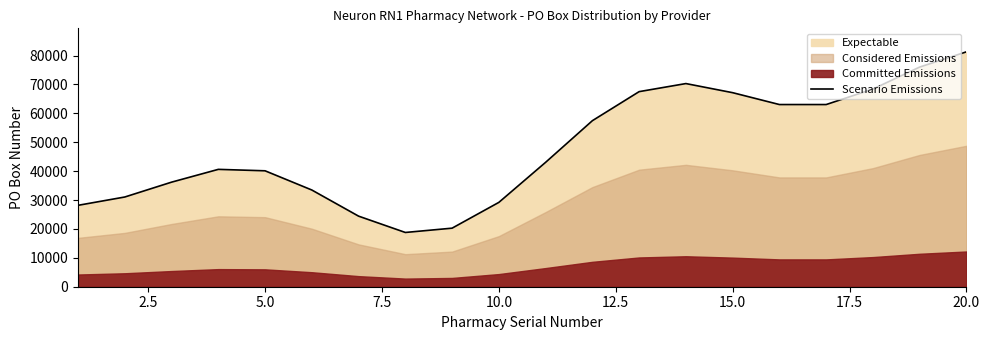

What is the minimum value for Scenario Emissions?

18778.5